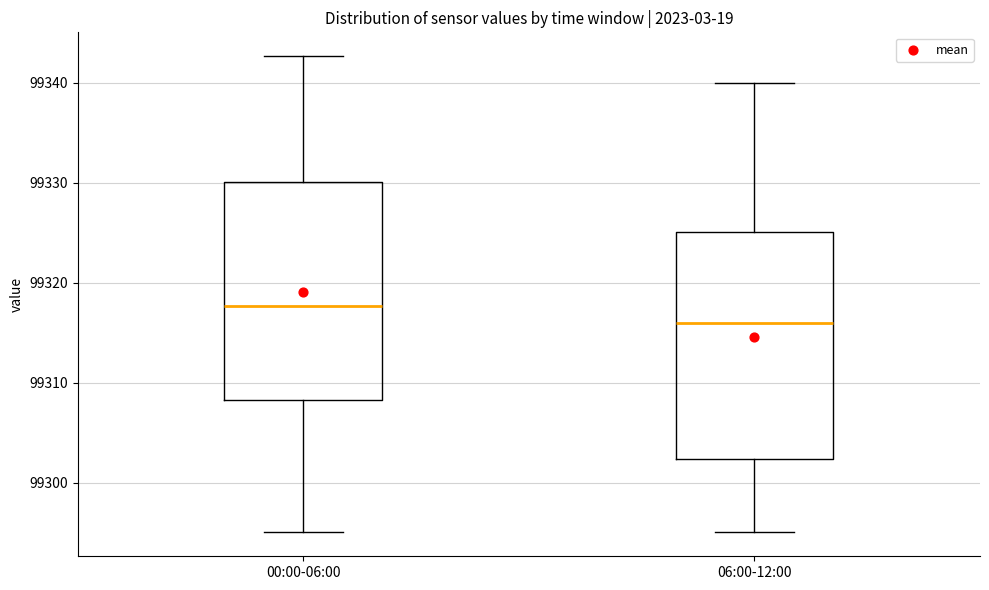

Reading left to right, transcribe this box plot: for each box, give where its median line is, the range the box spans, and where its two whiskers end, as read against the y-axis. The values are not printed on the chart, so give them approximately, as read against the axis.

00:00-06:00: median 99318, box 99308 to 99330, whiskers 99295 to 99343
06:00-12:00: median 99316, box 99302 to 99325, whiskers 99295 to 99340